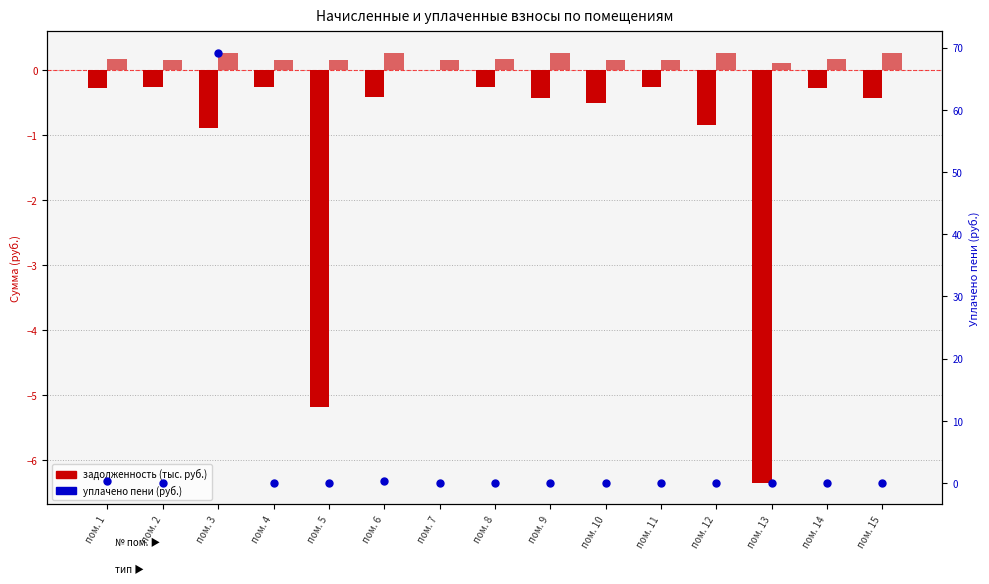

Which series reaches the minimum Y coordinate?

задолженность